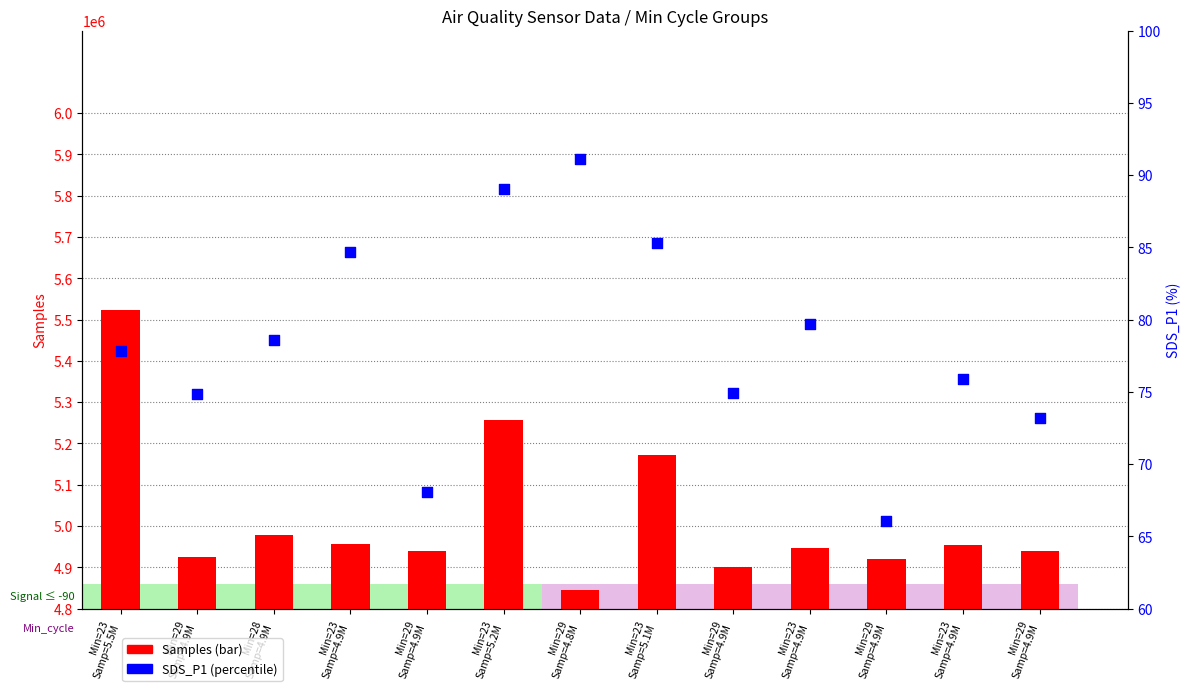

Which series has the largest total across all categories?

Samples